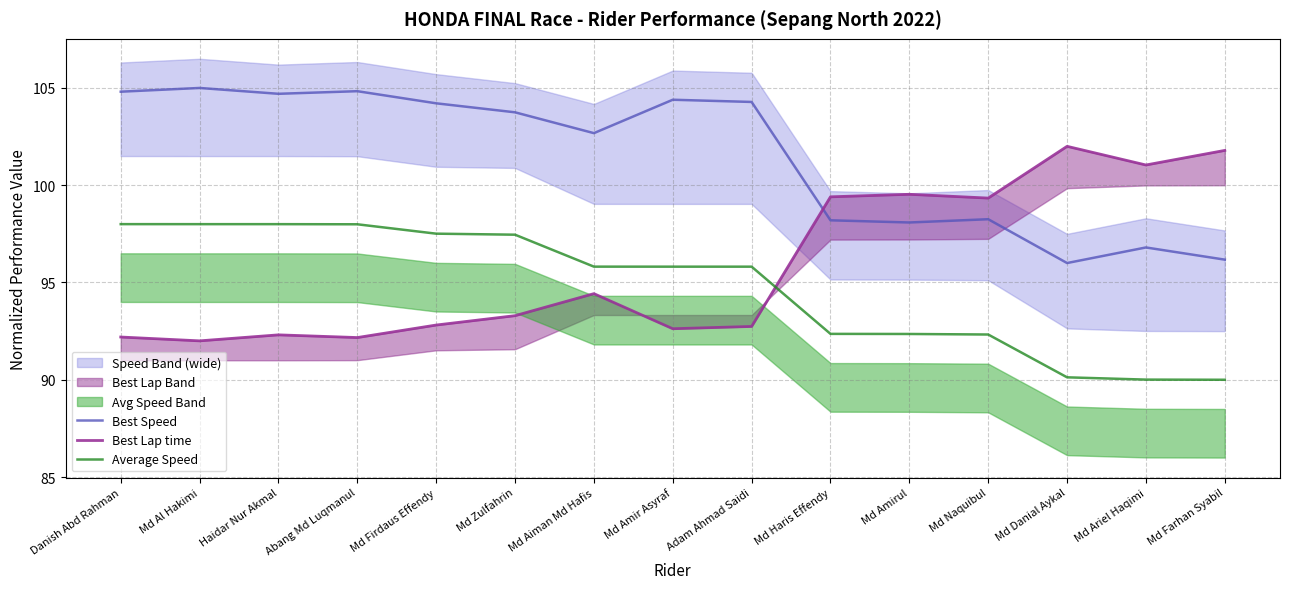

Rank the series by their average value, from highest to lowest.

Best Speed, Best Lap time, Average Speed